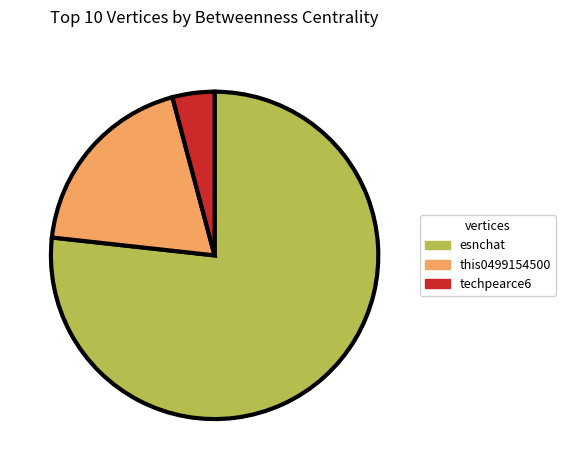

True or false: techpearce6 accounts for 4% of the total.

True